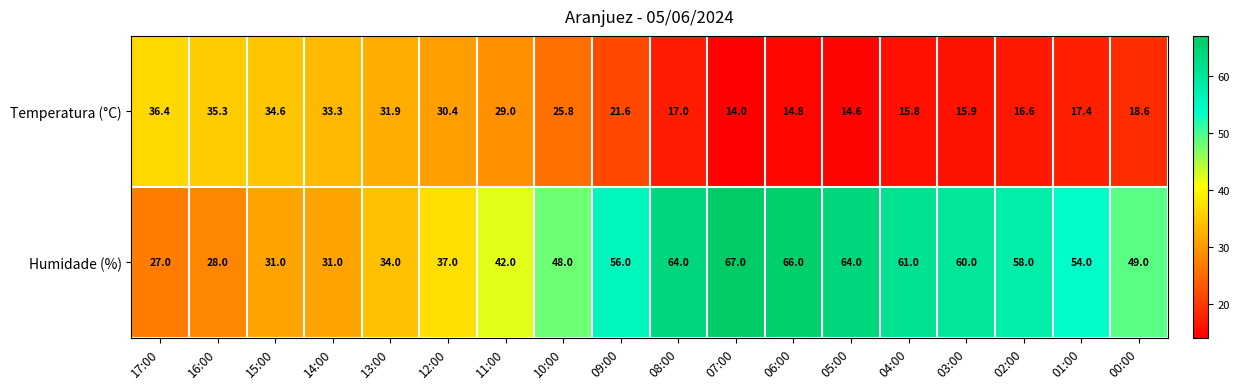

What is the total value across all series at 14:00?

64.3